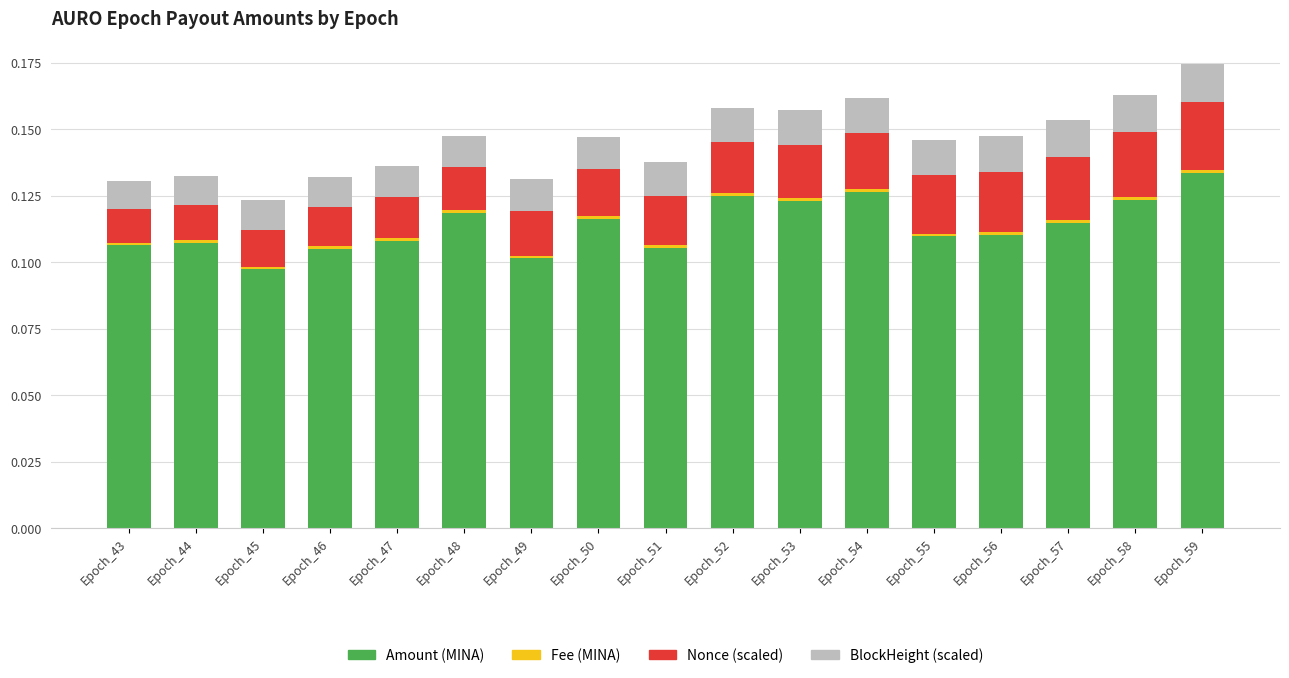

At which label does Amount (MINA) reach its peak?

Epoch_59